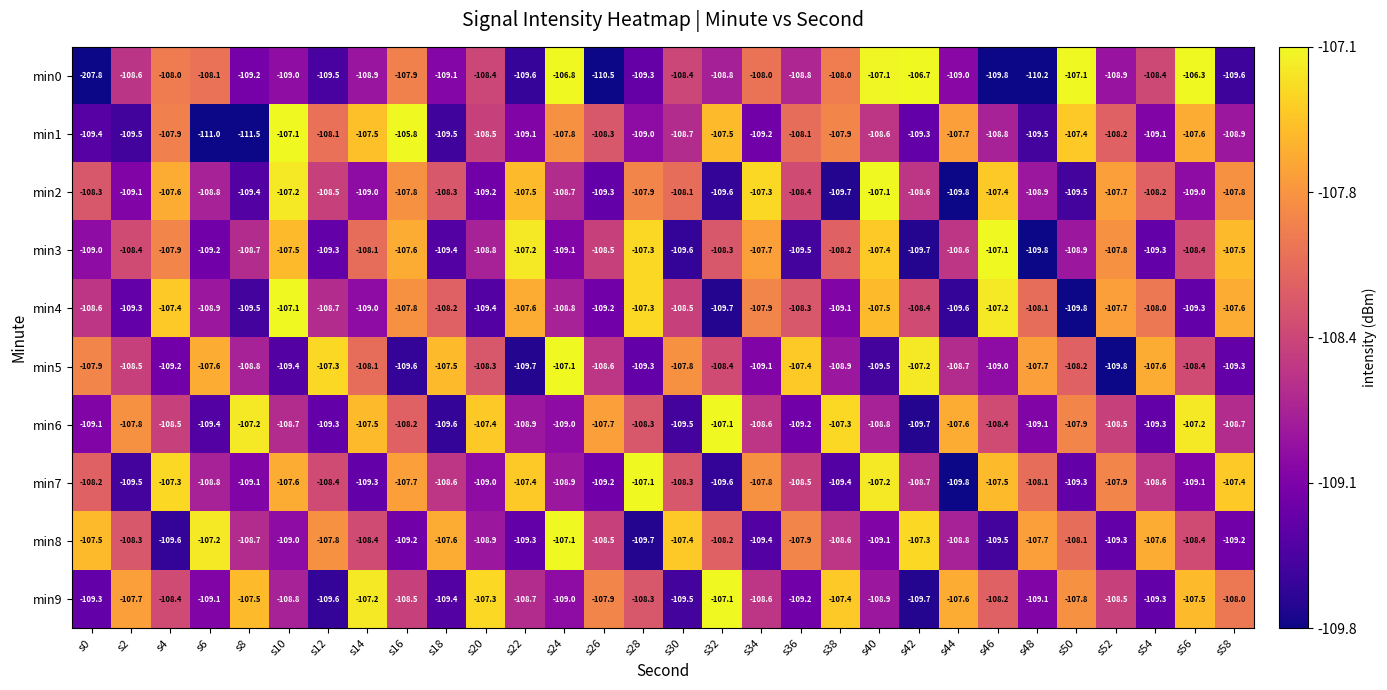

Which category has the lowest value in the min5 series?

s52